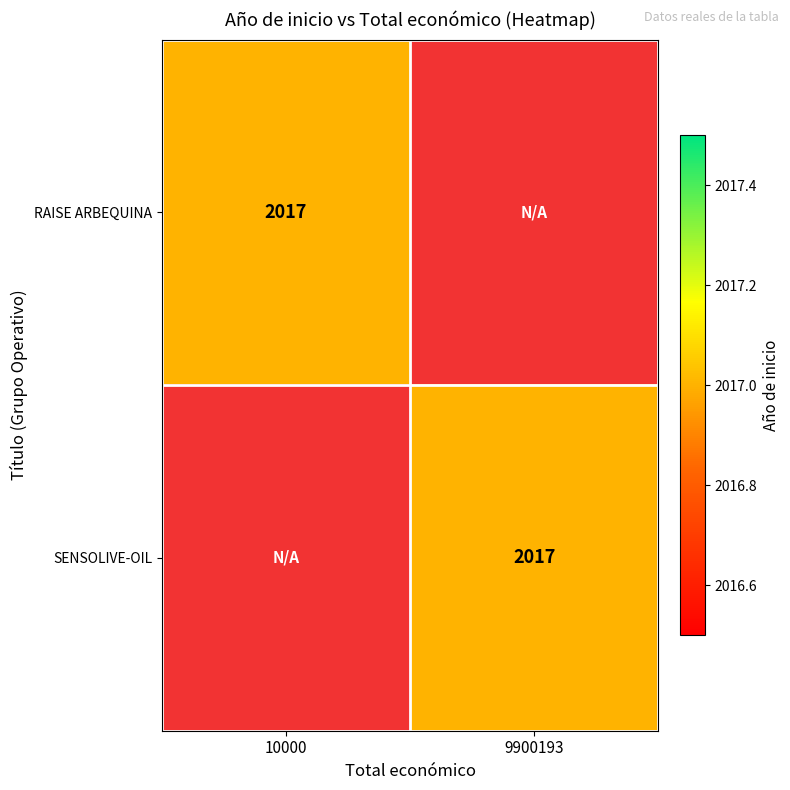

The value of RAISE ARBEQUINA at 10000 is 995. True or false?

False